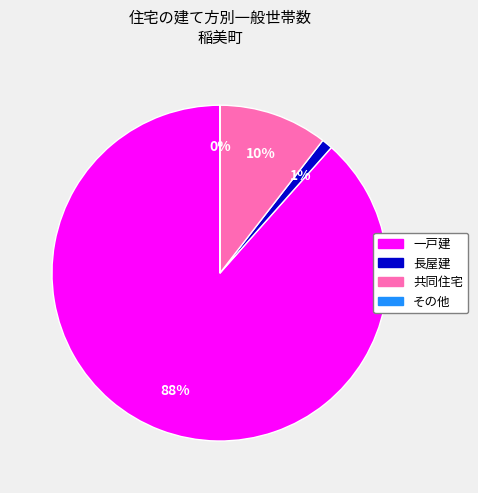

Between 長屋建 and 一戸建, which is larger?

一戸建